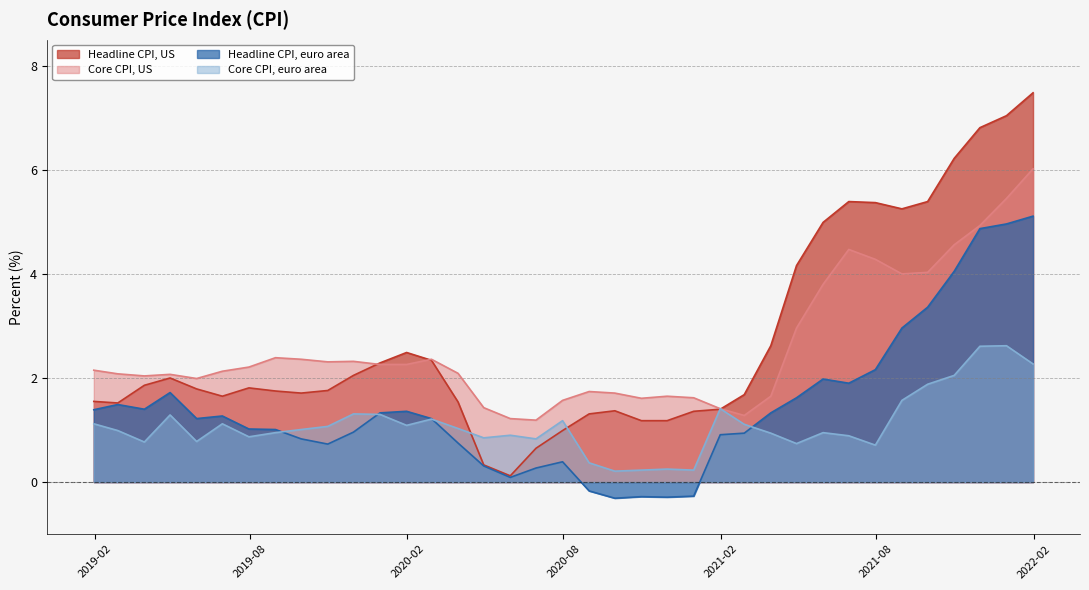

What is the average value of the Headline CPI, euro area series?

1.4